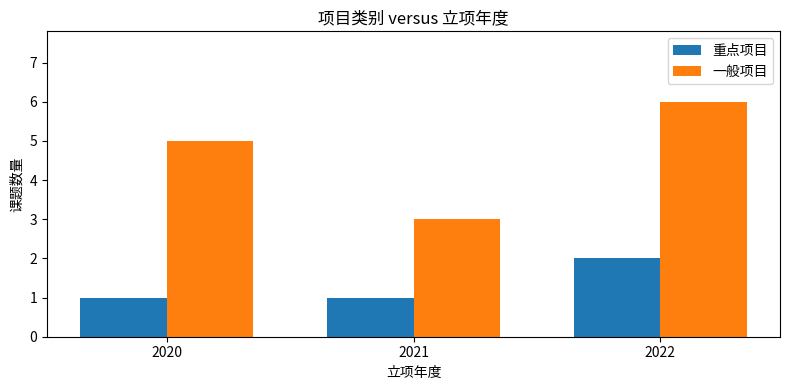

What are all the series names shown in the legend?

重点项目, 一般项目